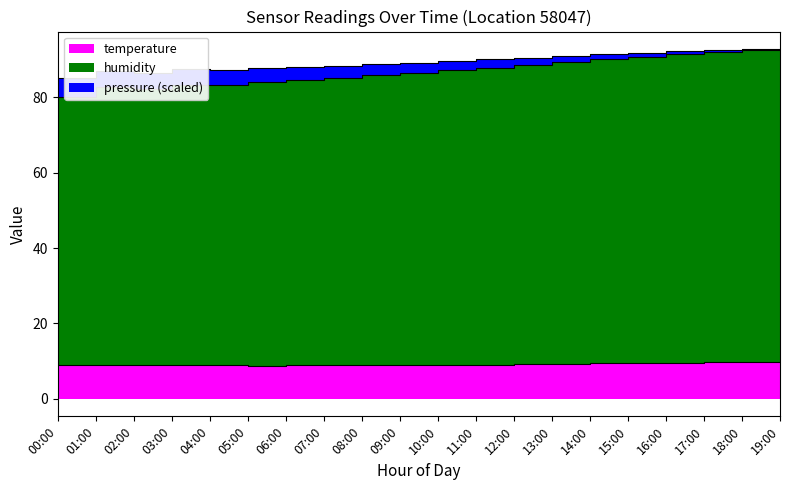

Is it true that humidity equals 42.7 at 17:00?

False